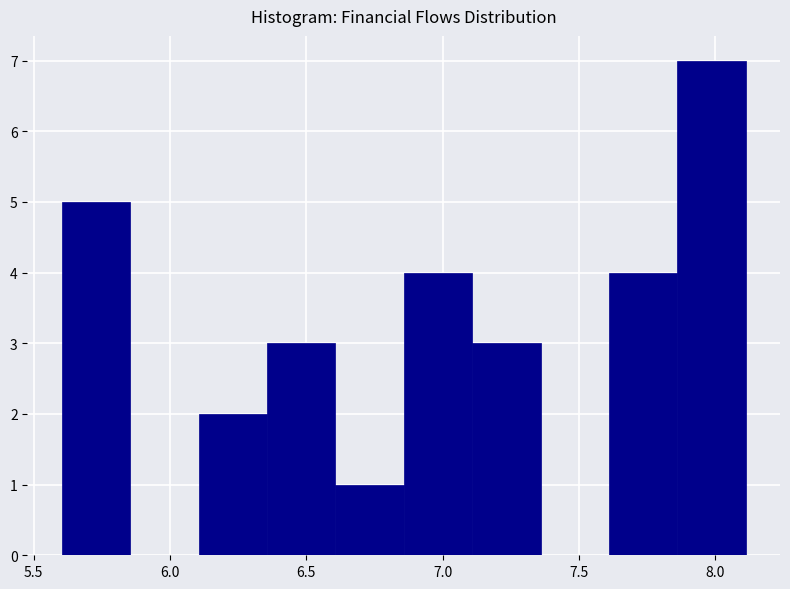

Reading left to right, transcribe this chart: for each bar, give the range it covers on the x-axis and its height. Neither the bar edges nor the heights are printed on the chart, so give them approximately, as read against the axes.

5.60 to 5.85: 5
5.85 to 6.10: 0
6.10 to 6.35: 2
6.35 to 6.60: 3
6.60 to 6.85: 1
6.85 to 7.10: 4
7.10 to 7.35: 3
7.35 to 7.60: 0
7.60 to 7.85: 4
7.85 to 8.10: 7